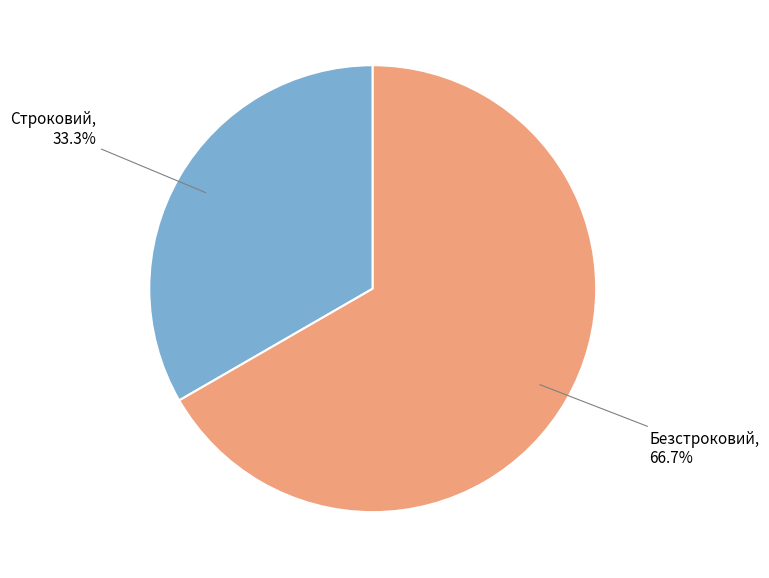

Combined, what portion of the pie is Строковий and Безстроковий?

100.0%